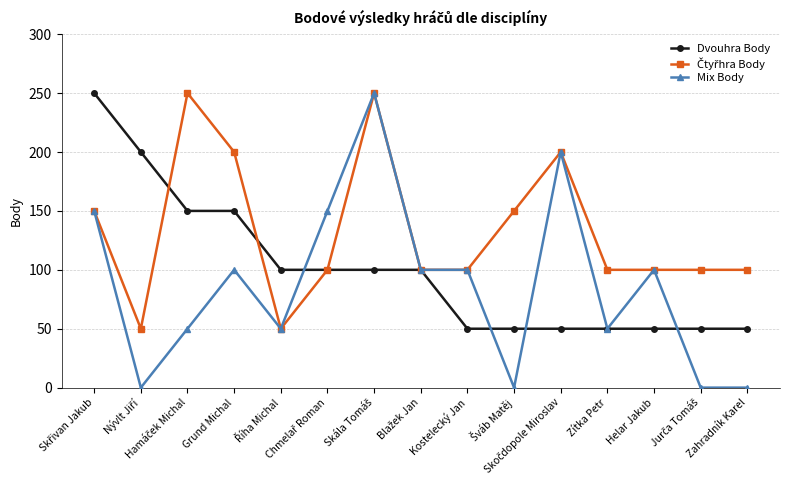

Which series has the largest range (max minus min)?

Mix Body